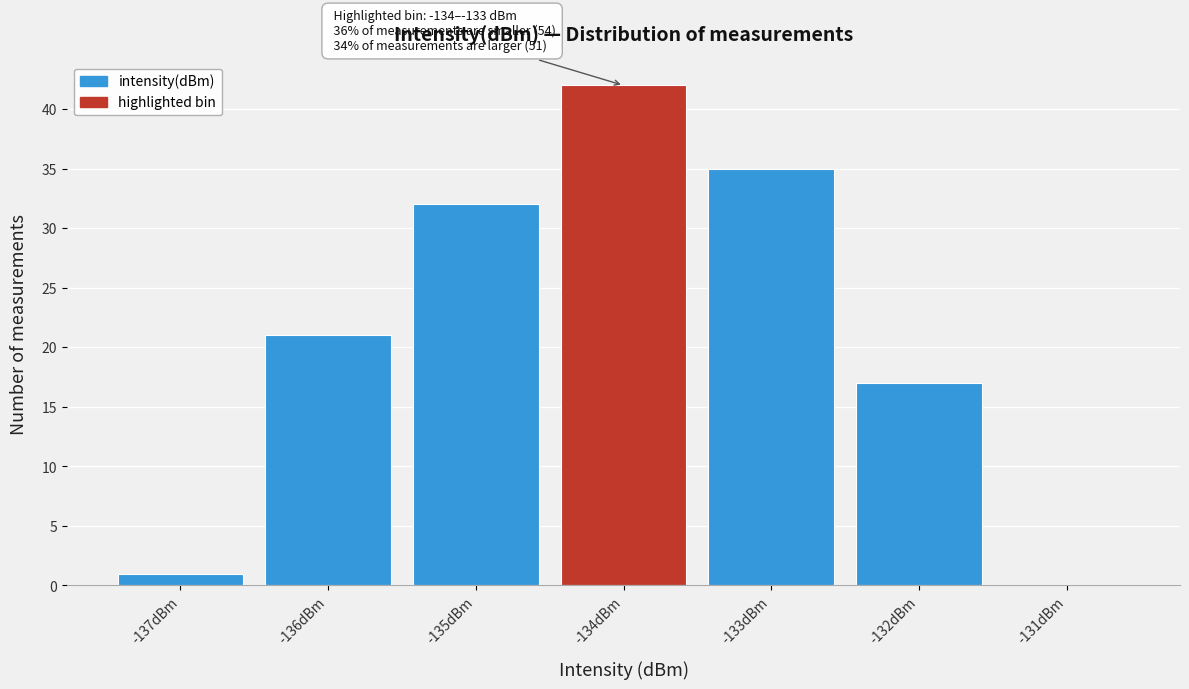

Which range on the x-axis has the tallest bar?

-134.5 to -133.5